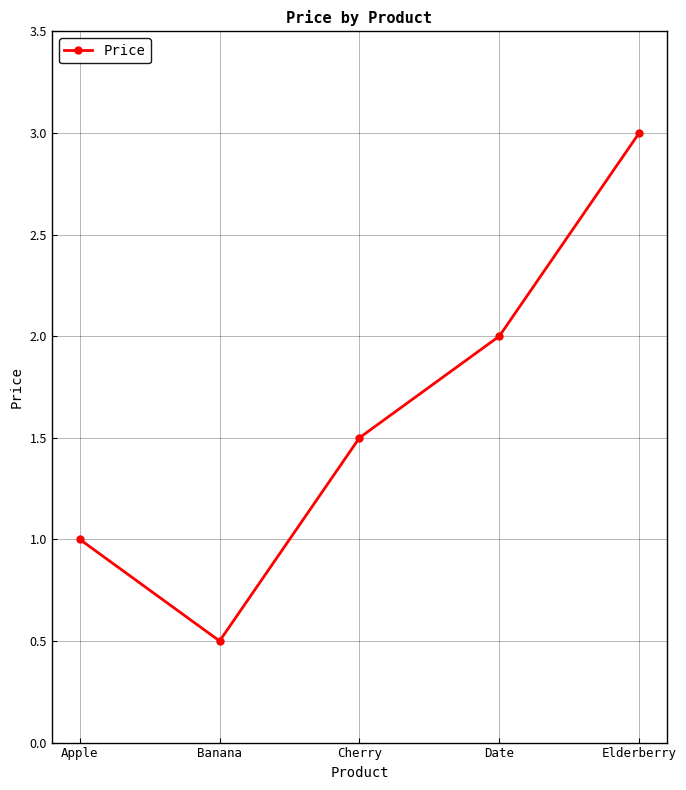

How many distinct data groups are displayed?

1